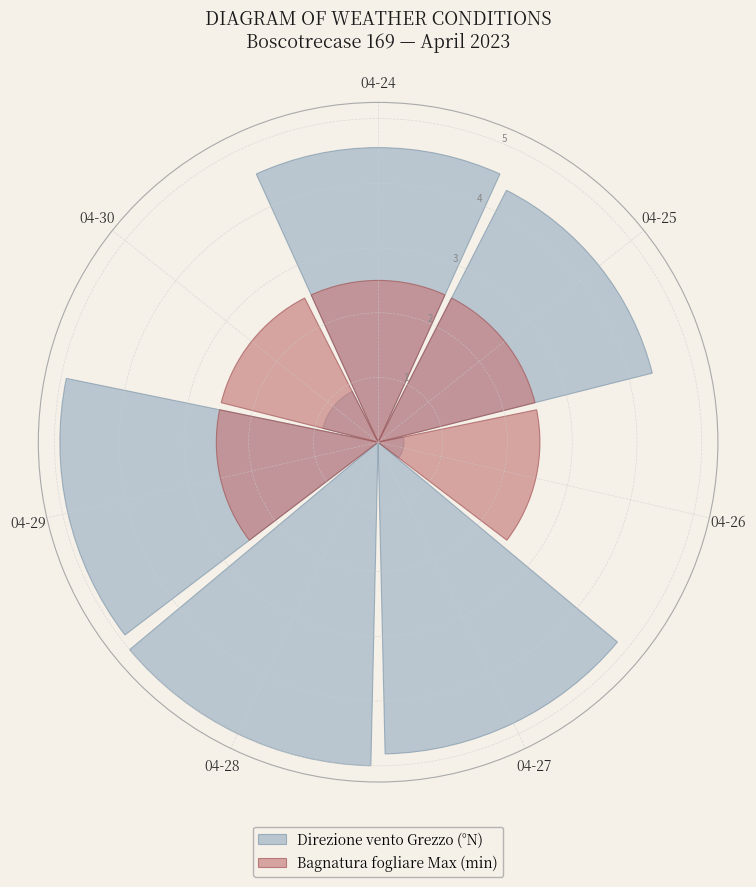

What is the largest slice in the pie chart?

04-28